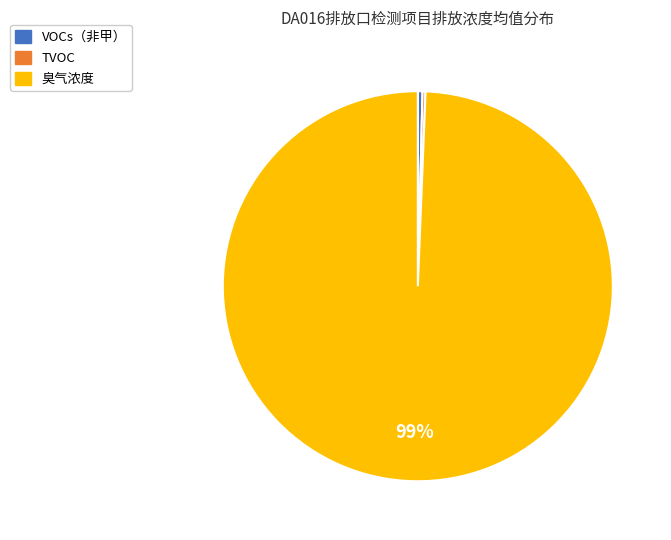

Which has a higher value, 臭气浓度 or VOCs（非甲）?

臭气浓度